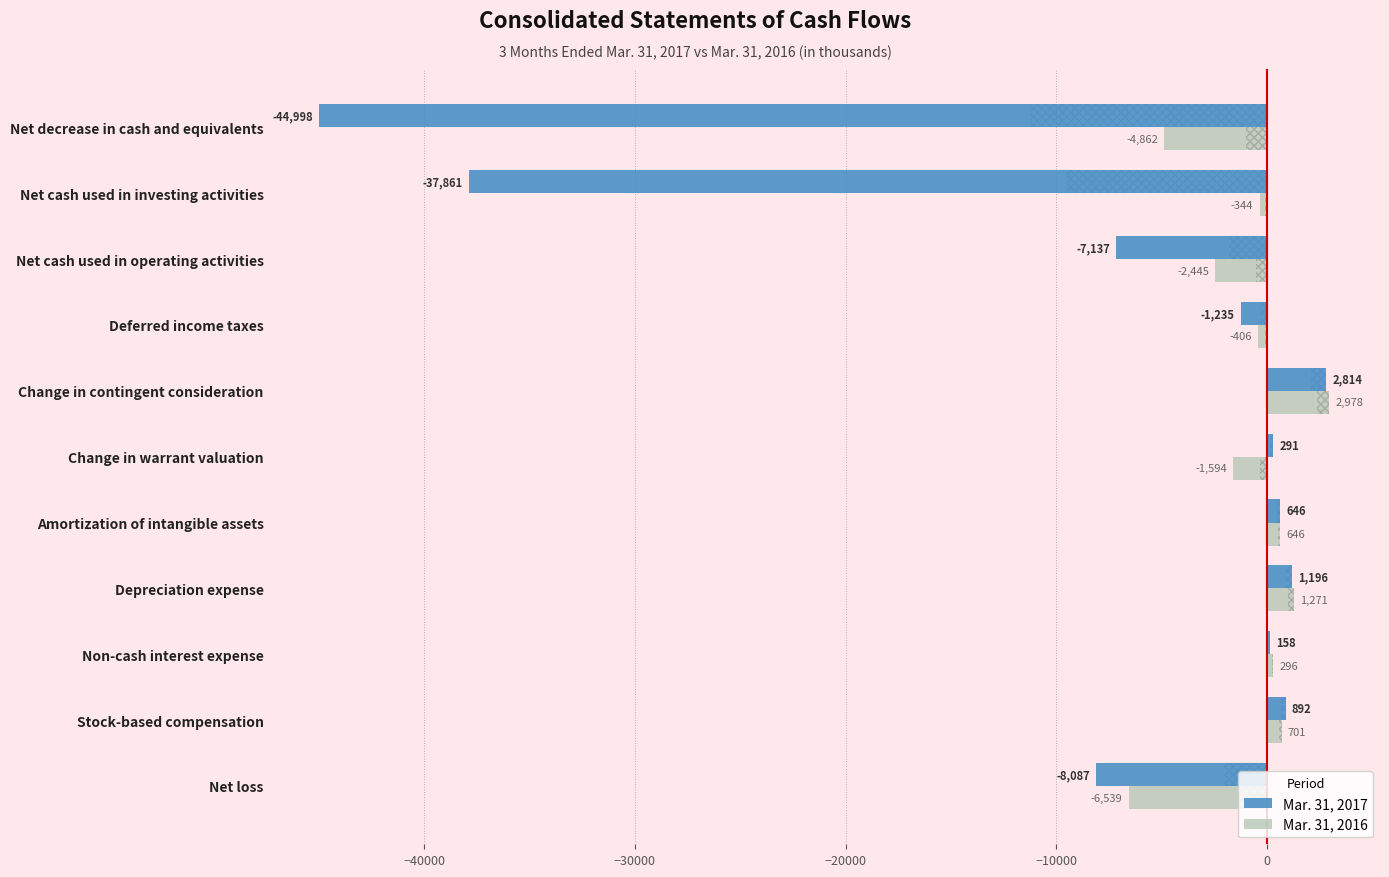

Which series changed the most between Net loss and Amortization of intangible assets?

Mar. 31, 2017